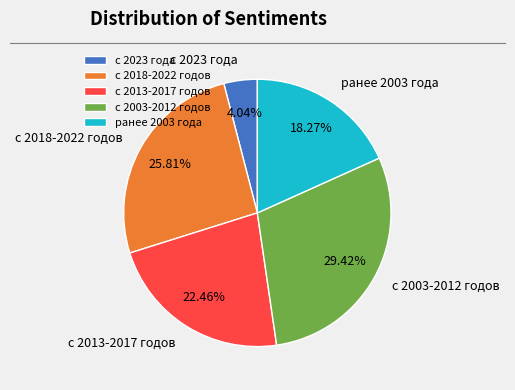

Rank the categories by value from lowest to highest.

с 2023 года, ранее 2003 года, с 2013-2017 годов, с 2018-2022 годов, с 2003-2012 годов